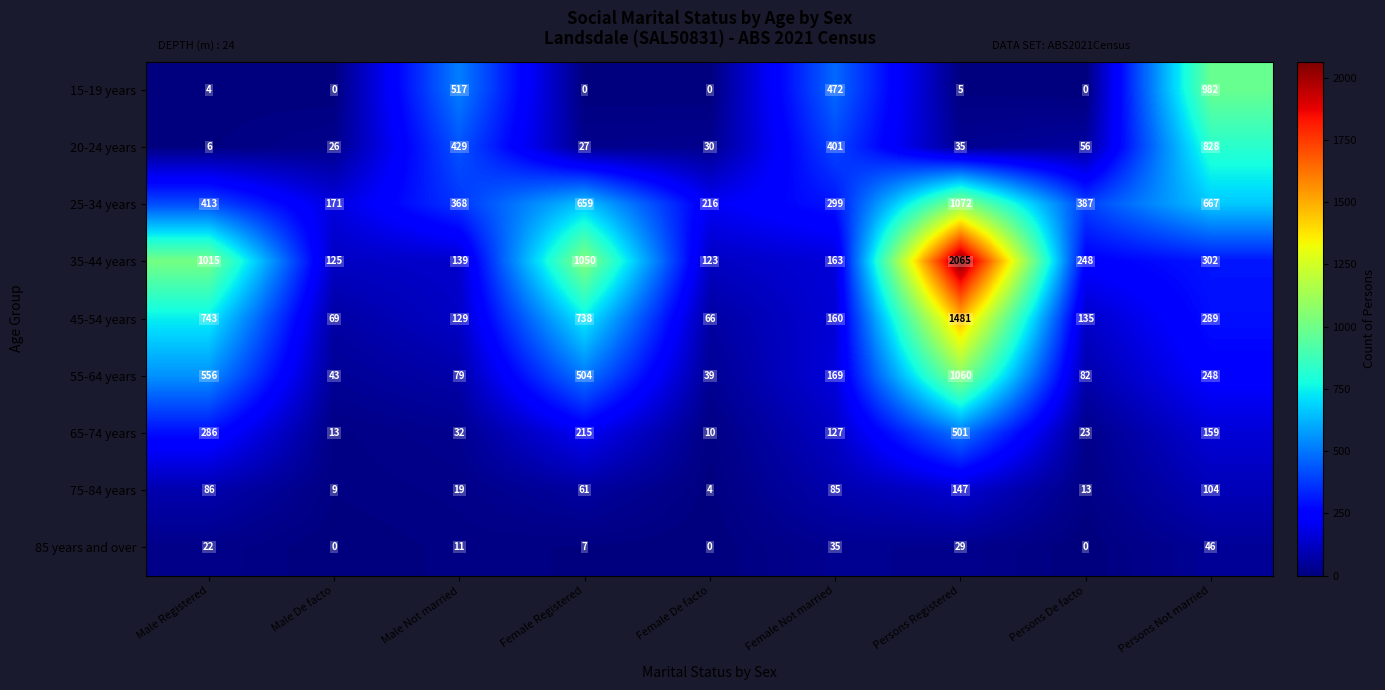

The 15-19 years series shows 0 at Female De facto. True or false?

True